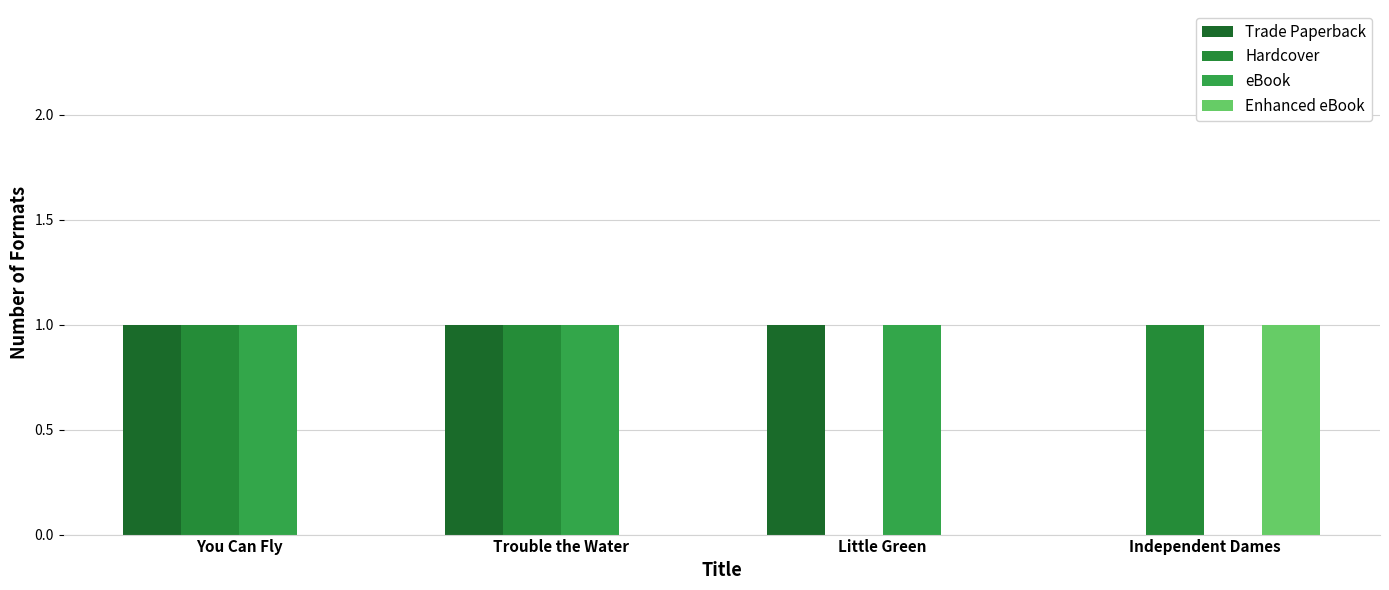

Reading right to left, extract all data points from this chart.

Trade Paperback: Independent Dames=0	Little Green=1	Trouble the Water=1	You Can Fly=1
Hardcover: Independent Dames=1	Little Green=0	Trouble the Water=1	You Can Fly=1
eBook: Independent Dames=0	Little Green=1	Trouble the Water=1	You Can Fly=1
Enhanced eBook: Independent Dames=1	Little Green=0	Trouble the Water=0	You Can Fly=0